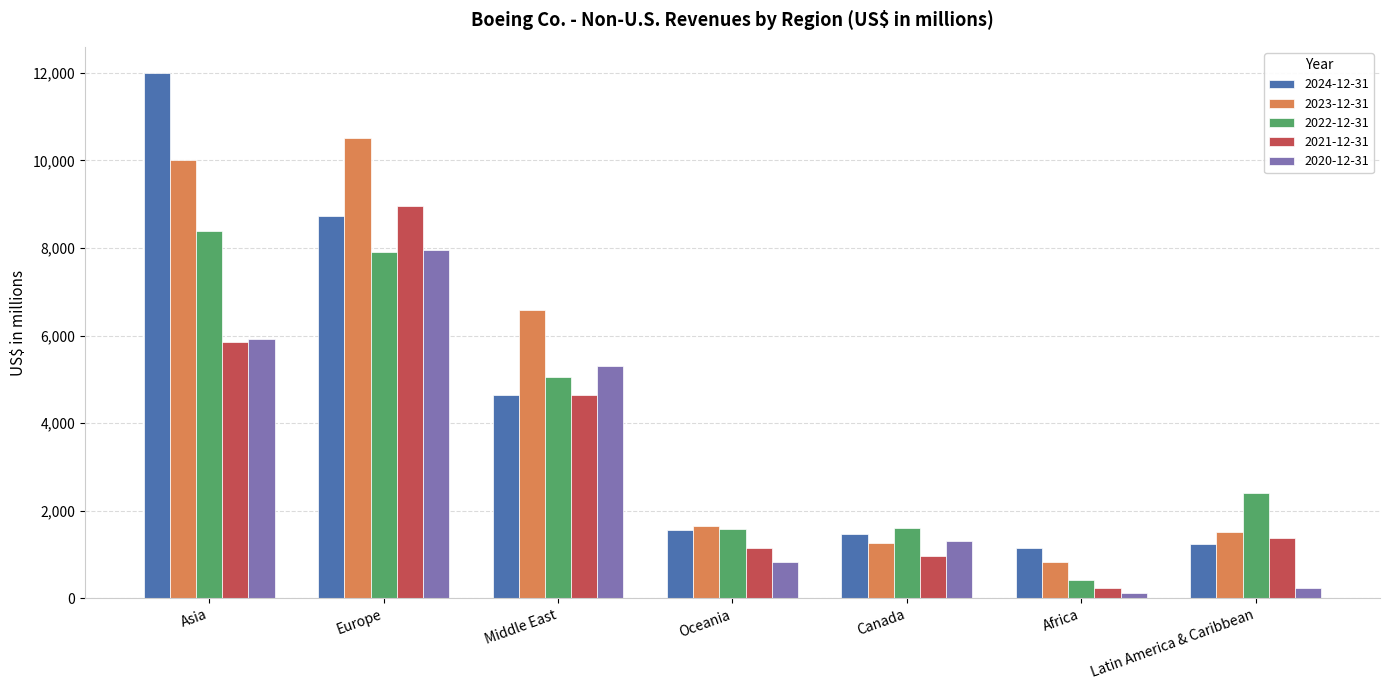

Which category has the lowest value in the 2024-12-31 series?

Africa